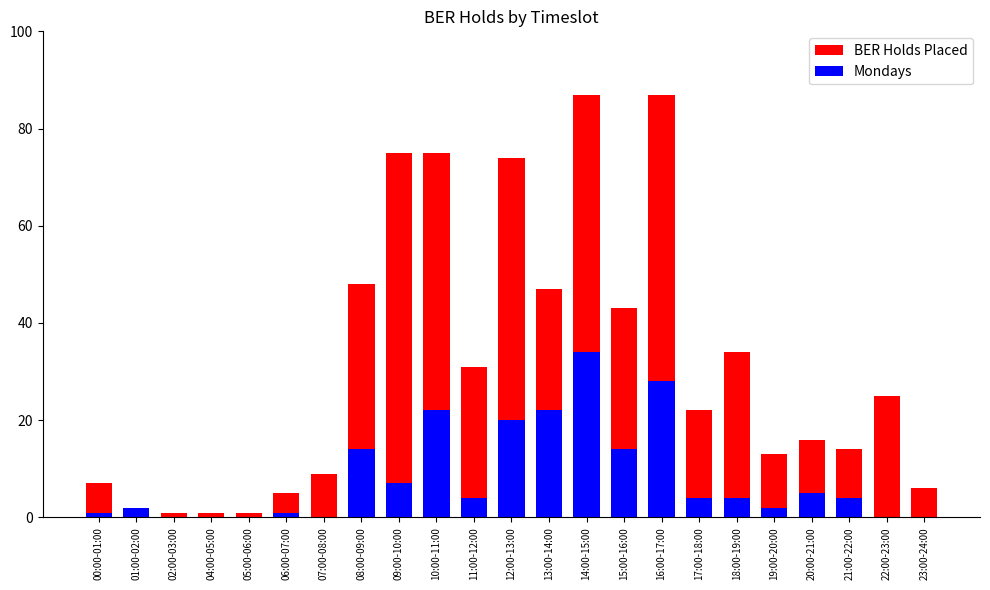

Are the bars horizontal?

No